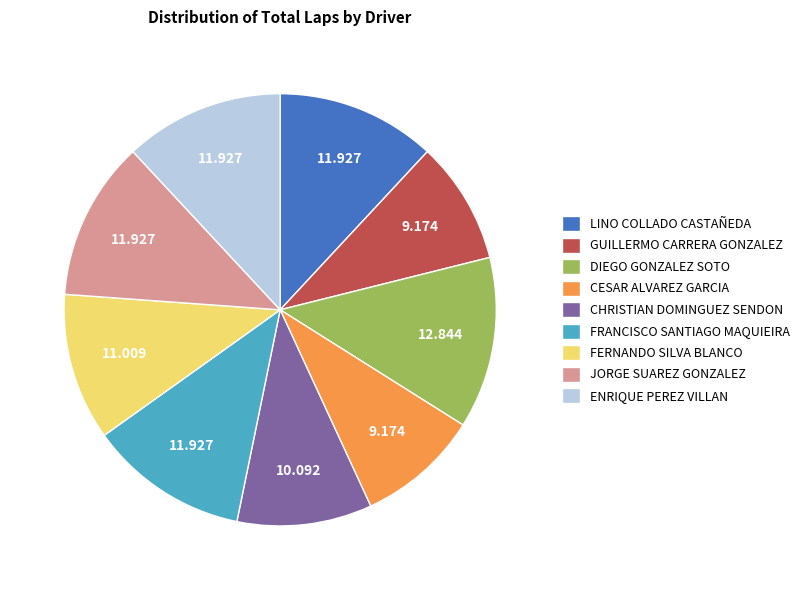

The JORGE SUAREZ GONZALEZ slice represents 2% of the pie. True or false?

False